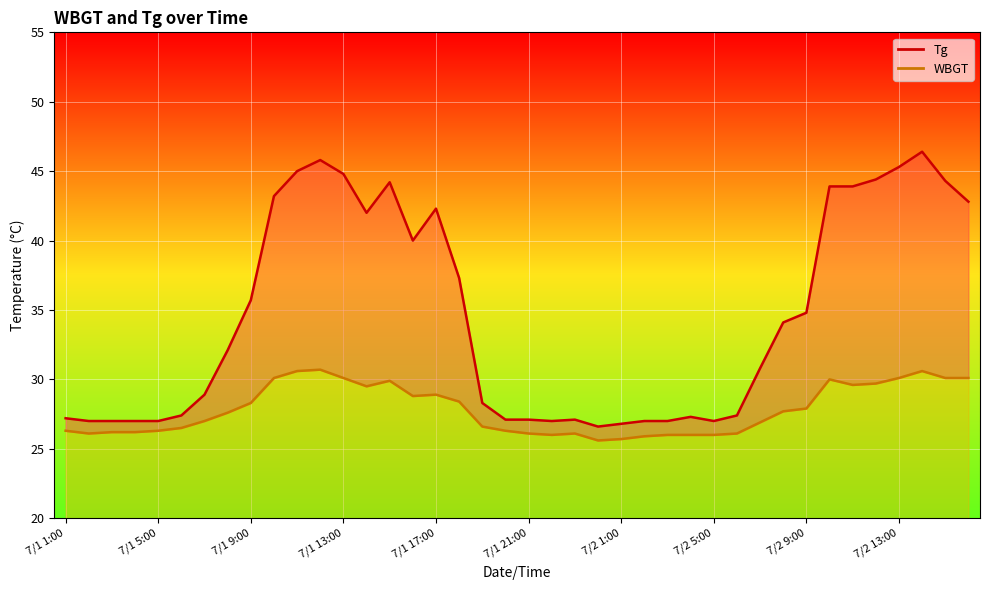

What is the approximate value of WBGT at 7/1 15:00?

29.9